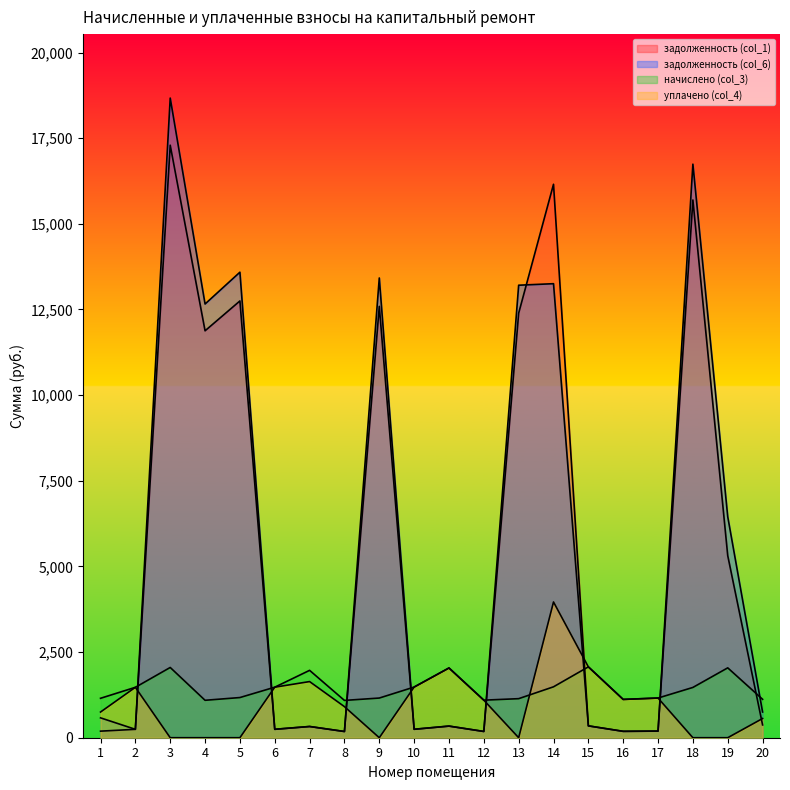

What is the value of the задолженность (col_6) point at the 19th from the left?

6451.3